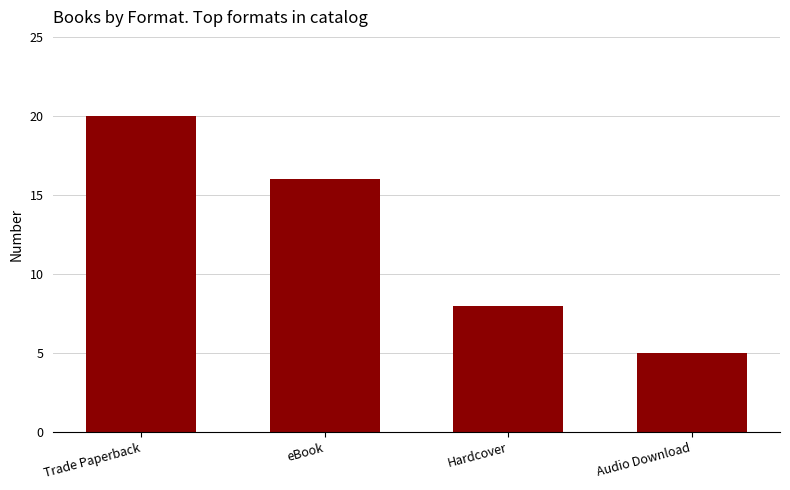

Count the number of data series in this chart.

1